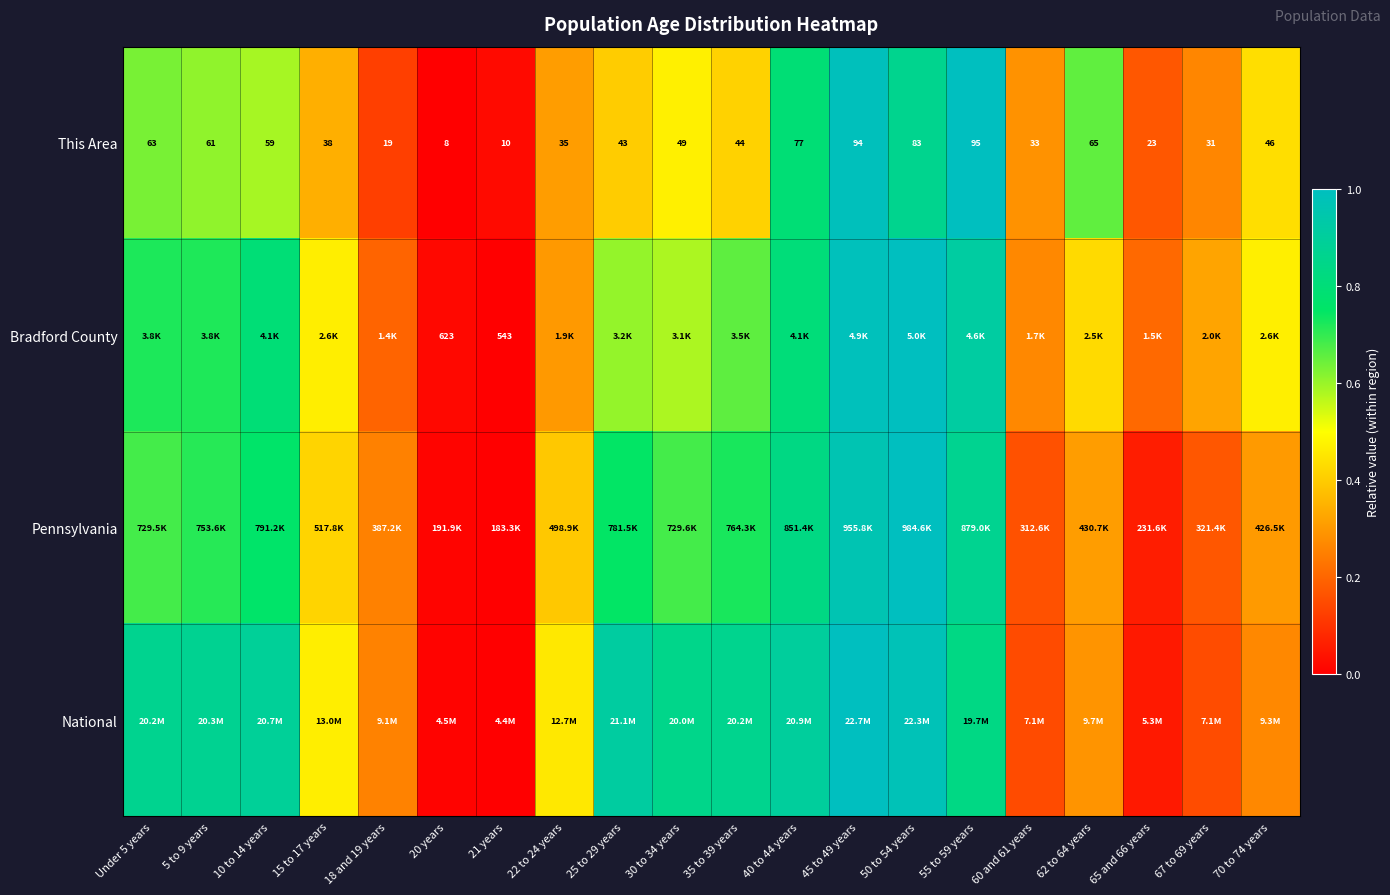

List the labels in order of This Area value, largest first.

55 to 59 years, 45 to 49 years, 50 to 54 years, 40 to 44 years, 62 to 64 years, Under 5 years, 5 to 9 years, 10 to 14 years, 30 to 34 years, 70 to 74 years, 35 to 39 years, 25 to 29 years, 15 to 17 years, 22 to 24 years, 60 and 61 years, 67 to 69 years, 65 and 66 years, 18 and 19 years, 21 years, 20 years